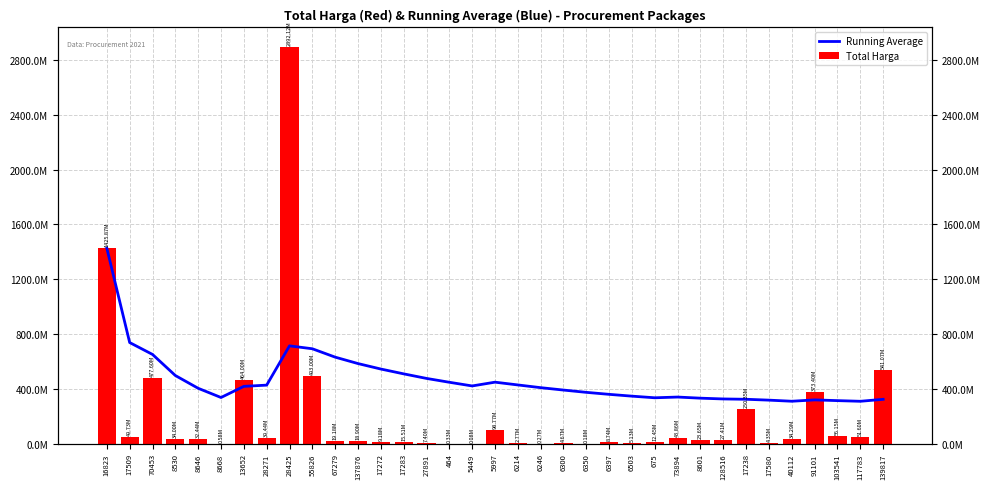

What is the sum of all Running Average values?

16225155577